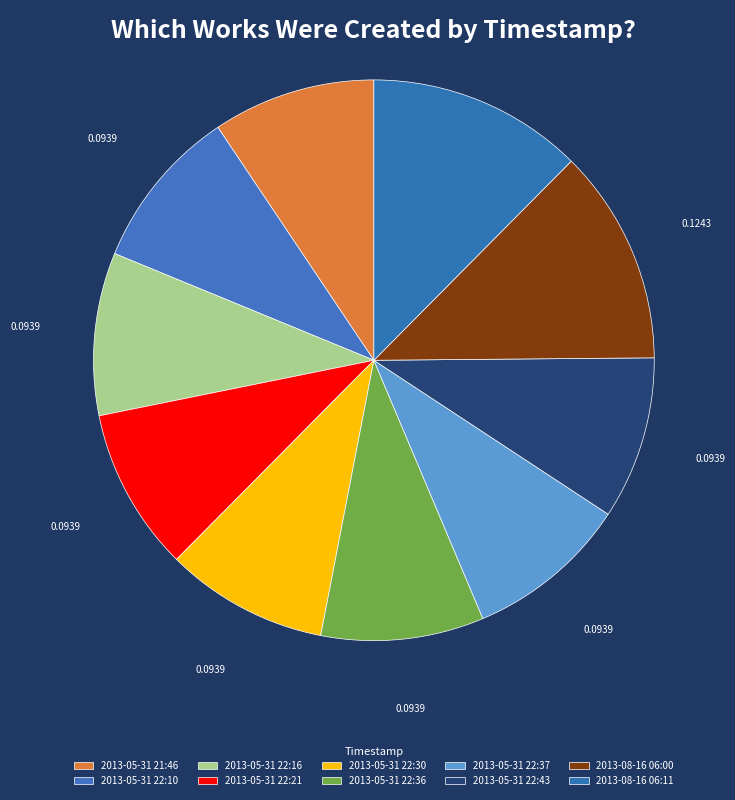

What is the smallest slice in the pie chart?

2013-05-31 21:46